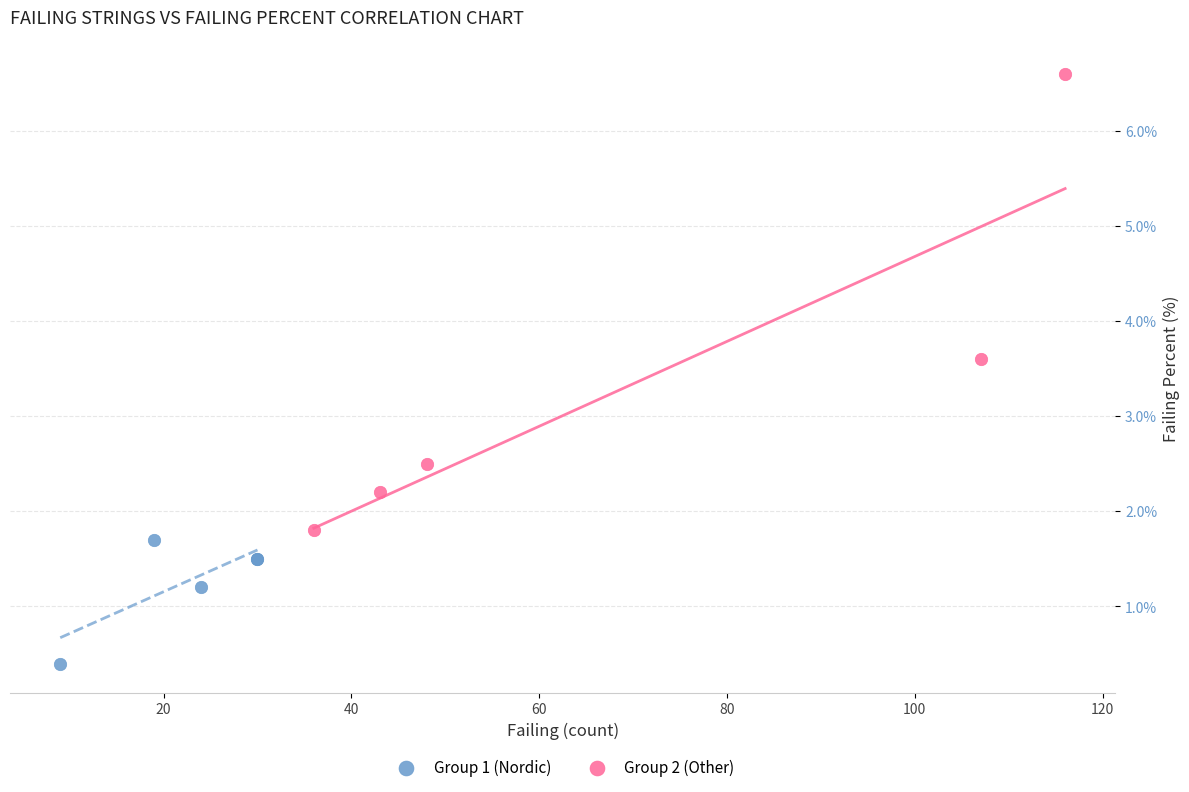

Which series has the largest Y range (max minus min)?

Group 2 (Other)